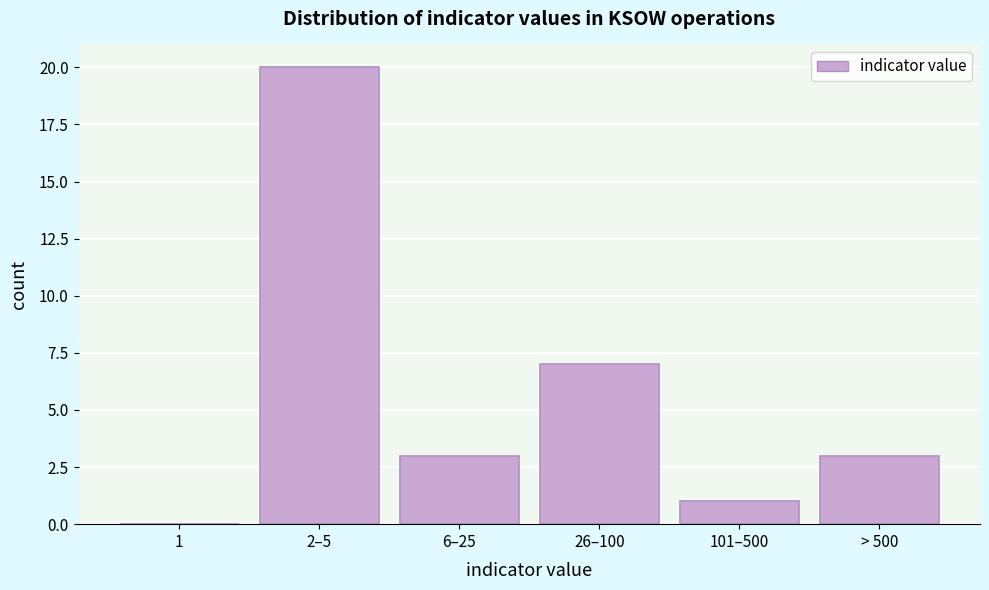

Reading left to right, transcribe all the data shown in this chart.

1=0	2–5=20	6–25=3	26–100=7	101–500=1	> 500=3